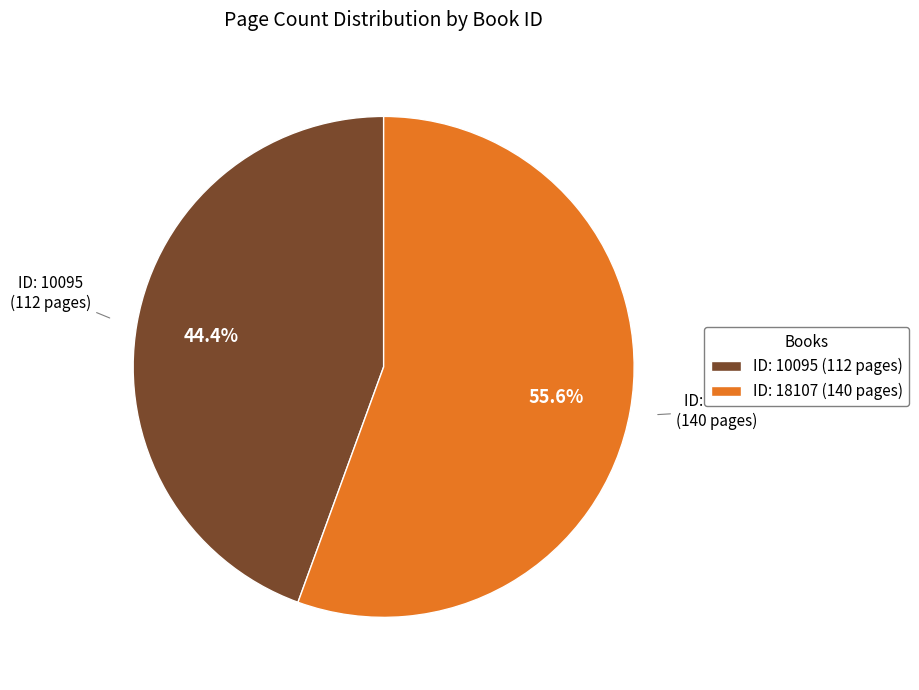

How much of the chart is everything except ID: 10095 (112 pages)?

55.6%